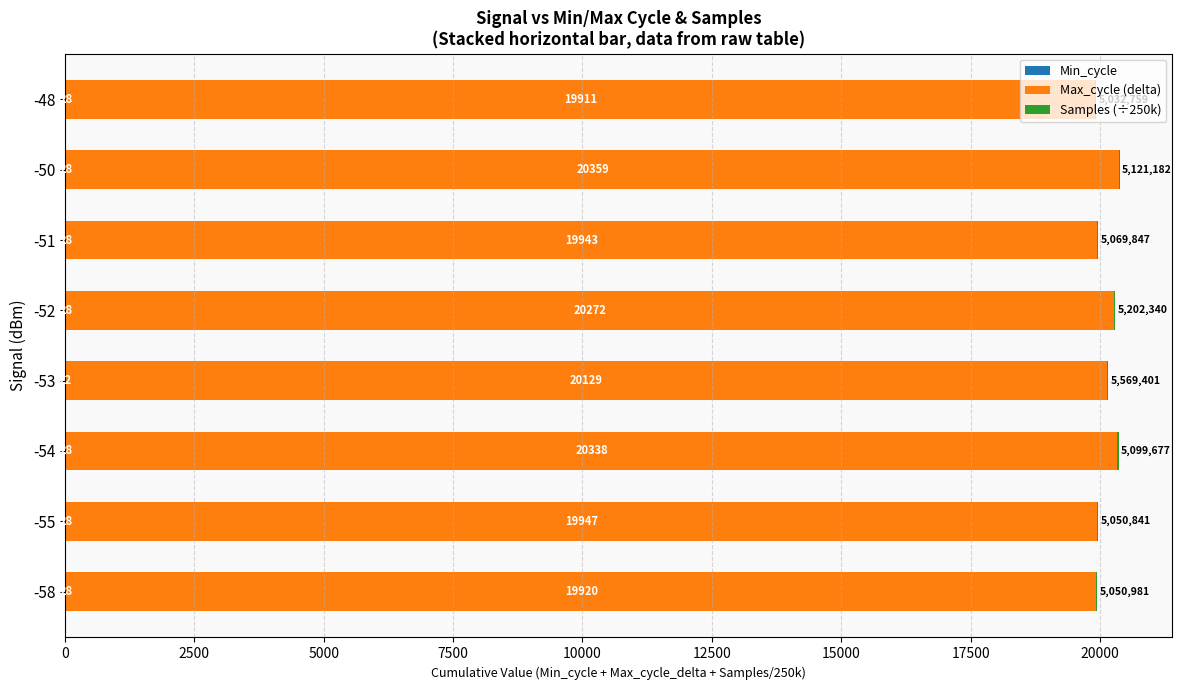

At which category is the sum across all series the highest?

-50